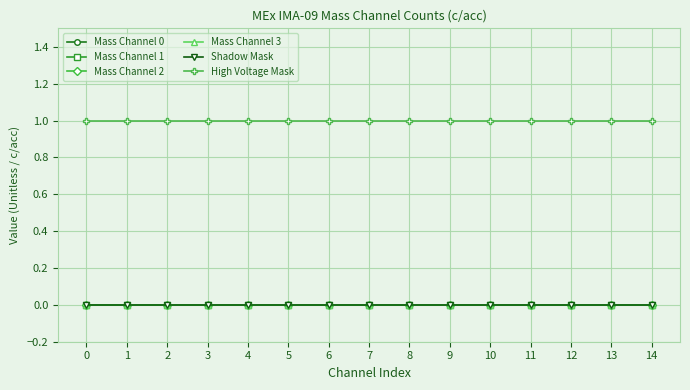

List the series in order of their peak value, highest first.

High Voltage Mask, Mass Channel 0, Mass Channel 1, Mass Channel 2, Mass Channel 3, Shadow Mask